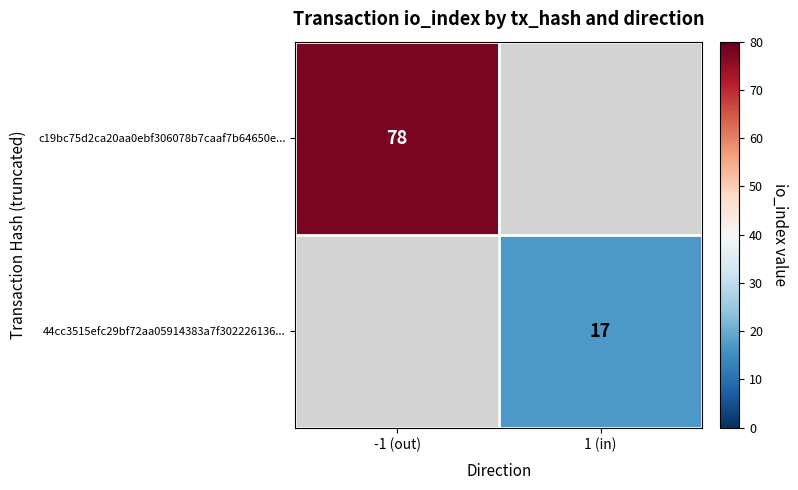

The c19bc75d2ca20aa0ebf306078b7caaf7b64650e... series shows 35 at -1 (out). True or false?

False